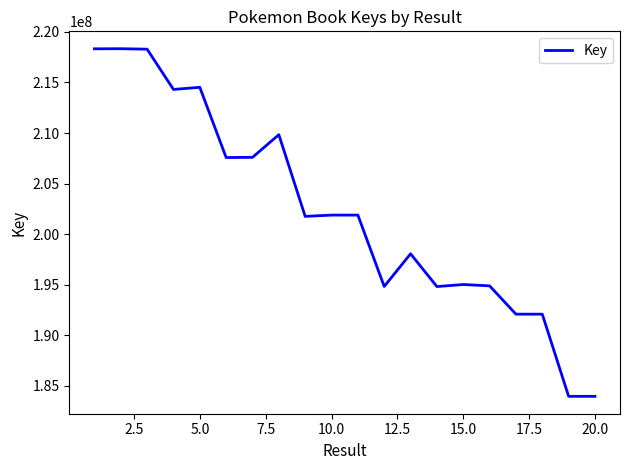

What is the maximum value shown in the chart?

218335874